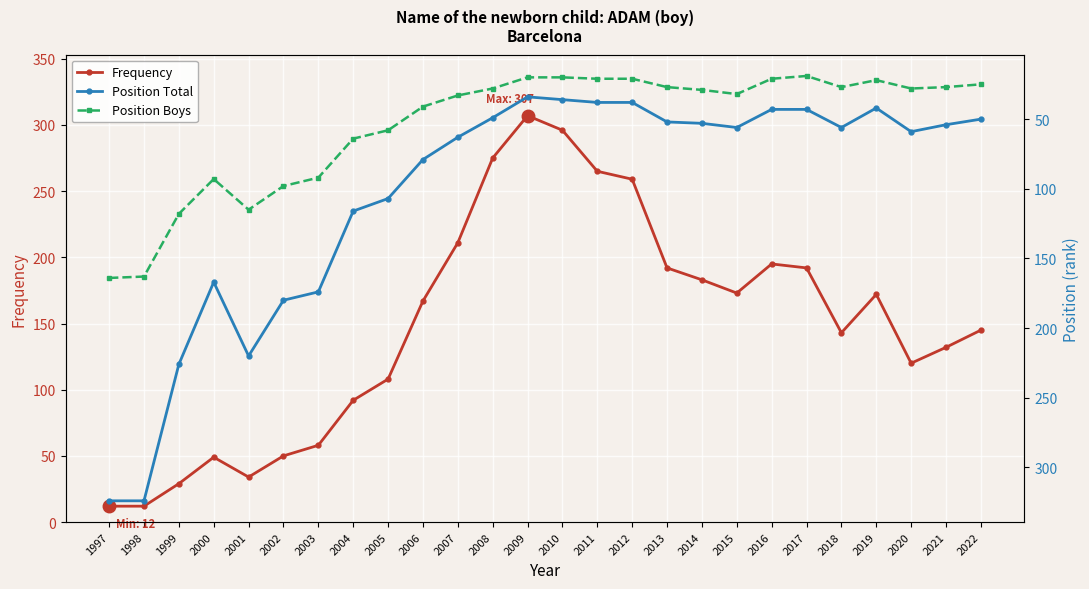

Reading right to left, list all the values displayed in this chart.

Frequency: 145	132	120	172	143	192	195	173	183	192	259	265	296	307	275	211	167	108	92	58	50	34	49	29	12	12
Position Total: 50	54	59	42	56	43	43	56	53	52	38	38	36	34	49	63	79	107	116	174	180	220	167	226	324	324
Position Boys: 25	27	28	22	27	19	21	32	29	27	21	21	20	20	28	33	41	58	64	92	98	115	93	118	163	164